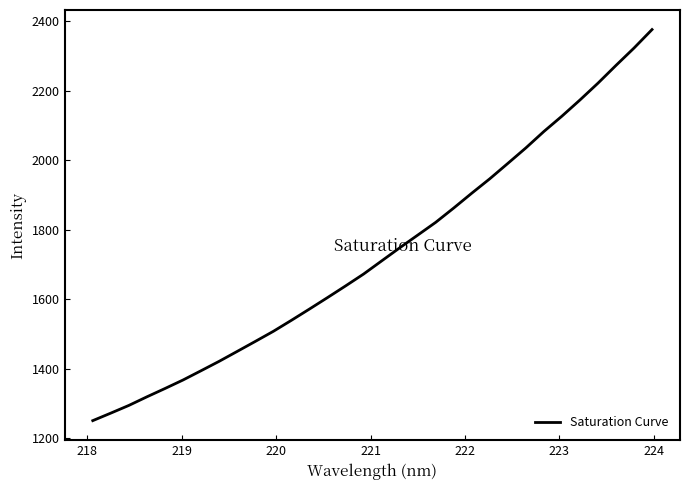

How many lines are shown in the chart?

1